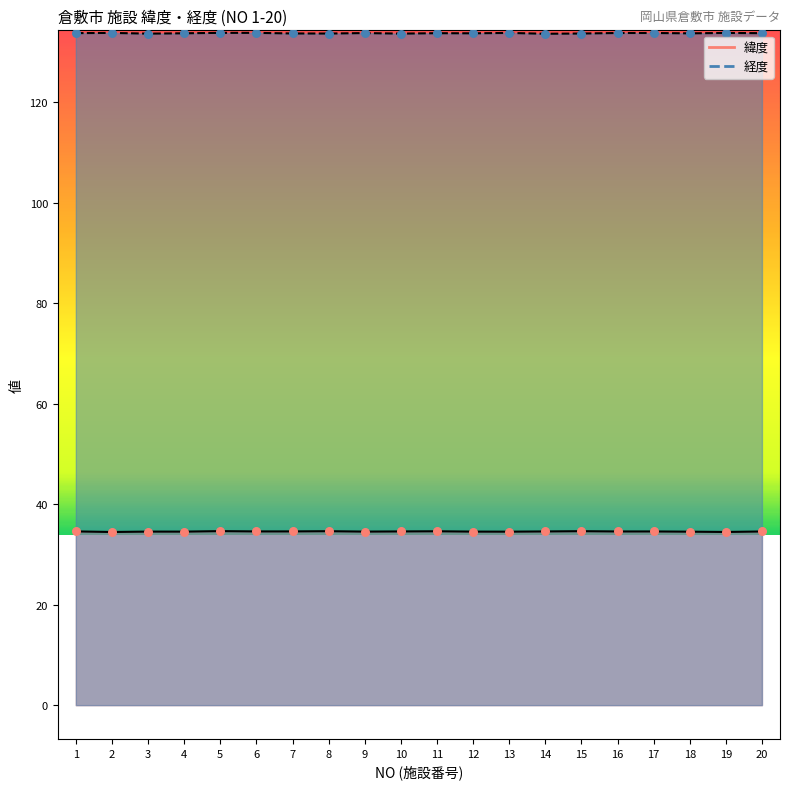

Which series contains the highest Y value?

経度 line